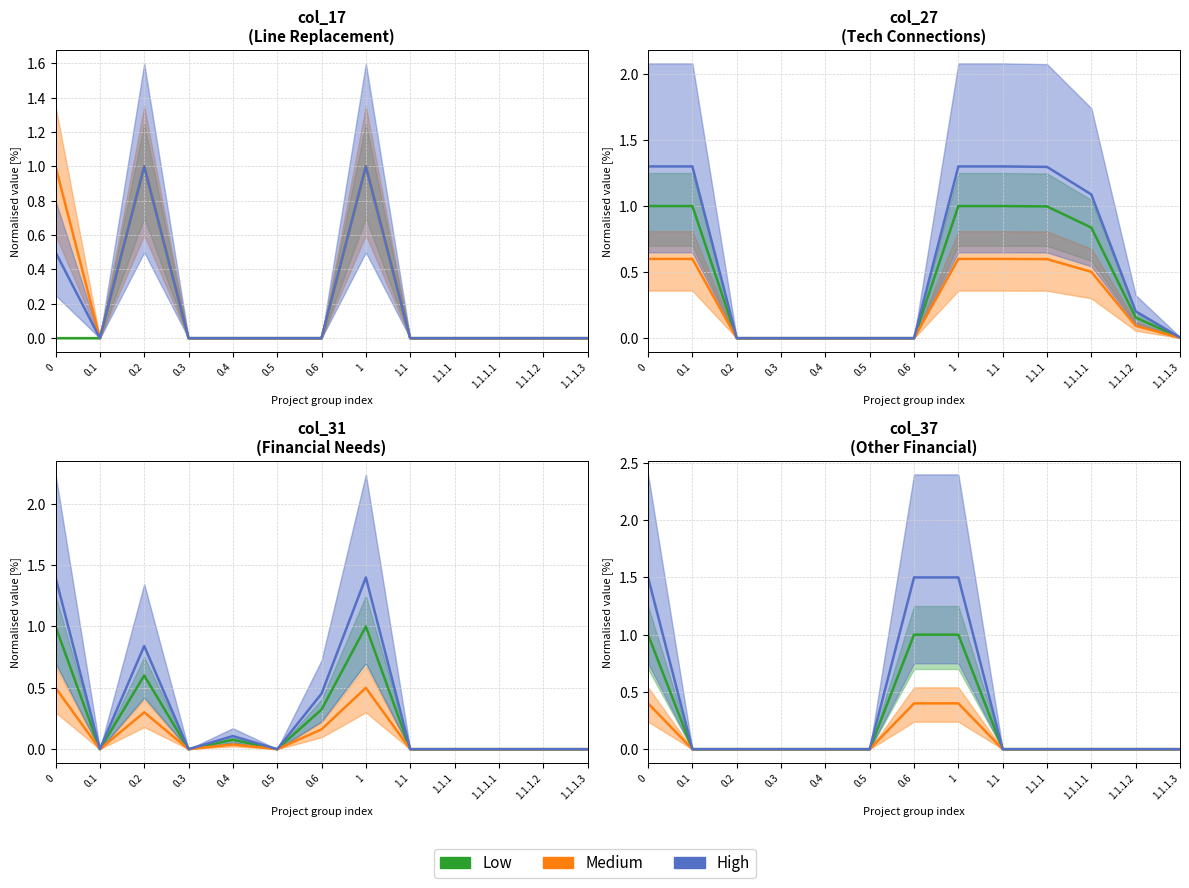

List the series in order of their peak value, highest first.

High, Low, Medium